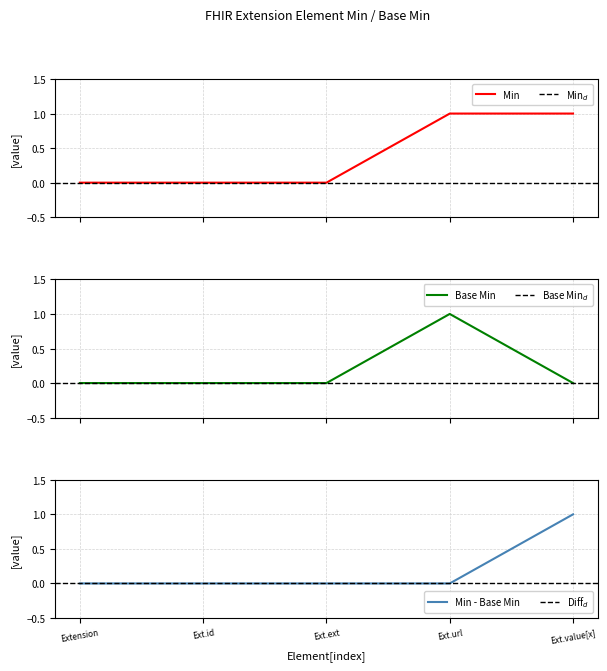

Reading left to right, what are all the values shown in this chart?

Min: 0	0	0	1	1
Base Min: 0	0	0	1	0